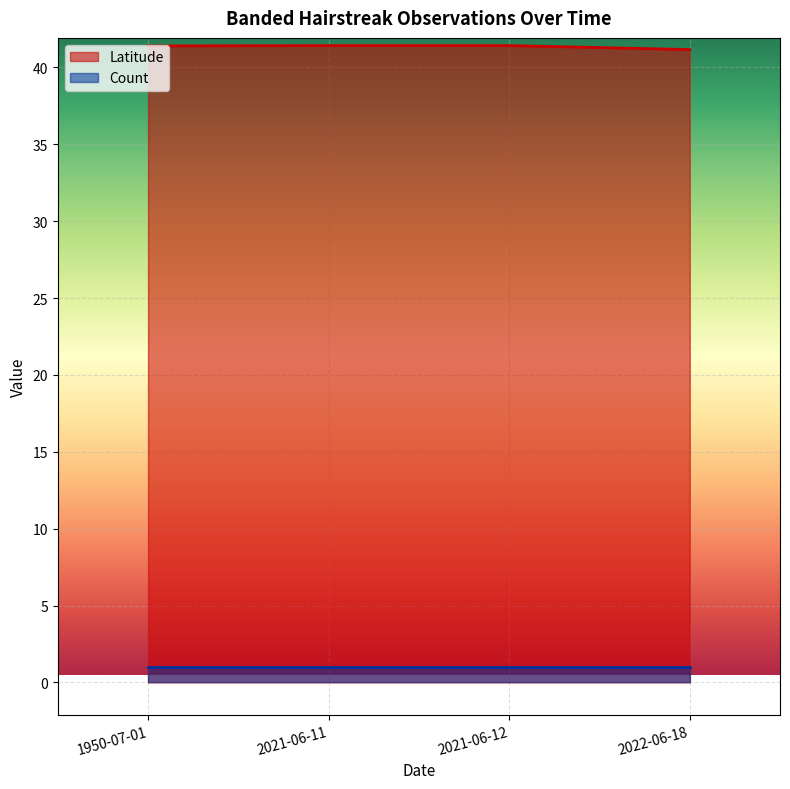

True or false: the data shows 41.2 at 2022-06-18.

True